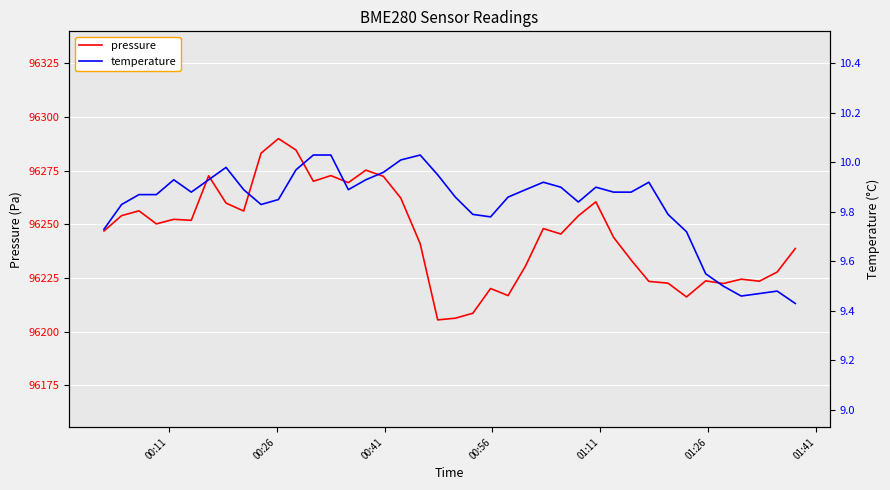

What is the maximum value for pressure?

96290.0